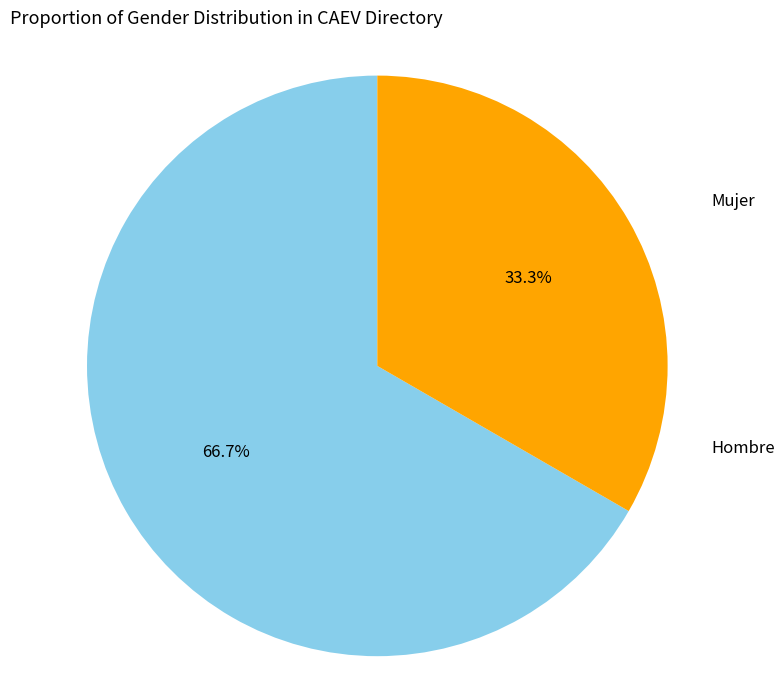

How many segments does this pie chart have?

2